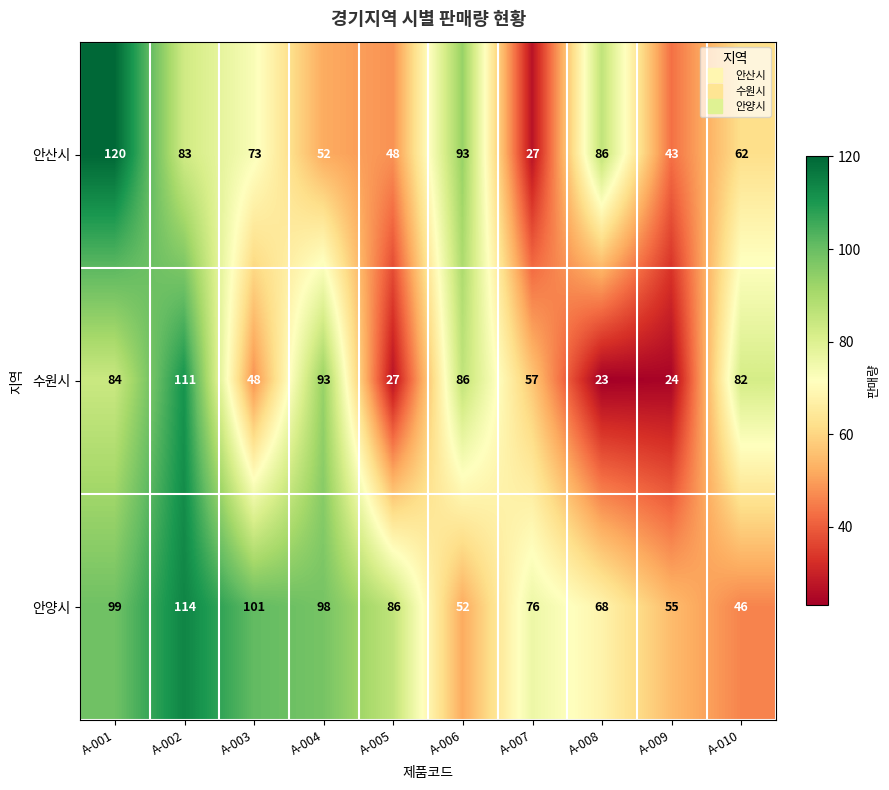

At how many categories does at least one series exceed 87?

5